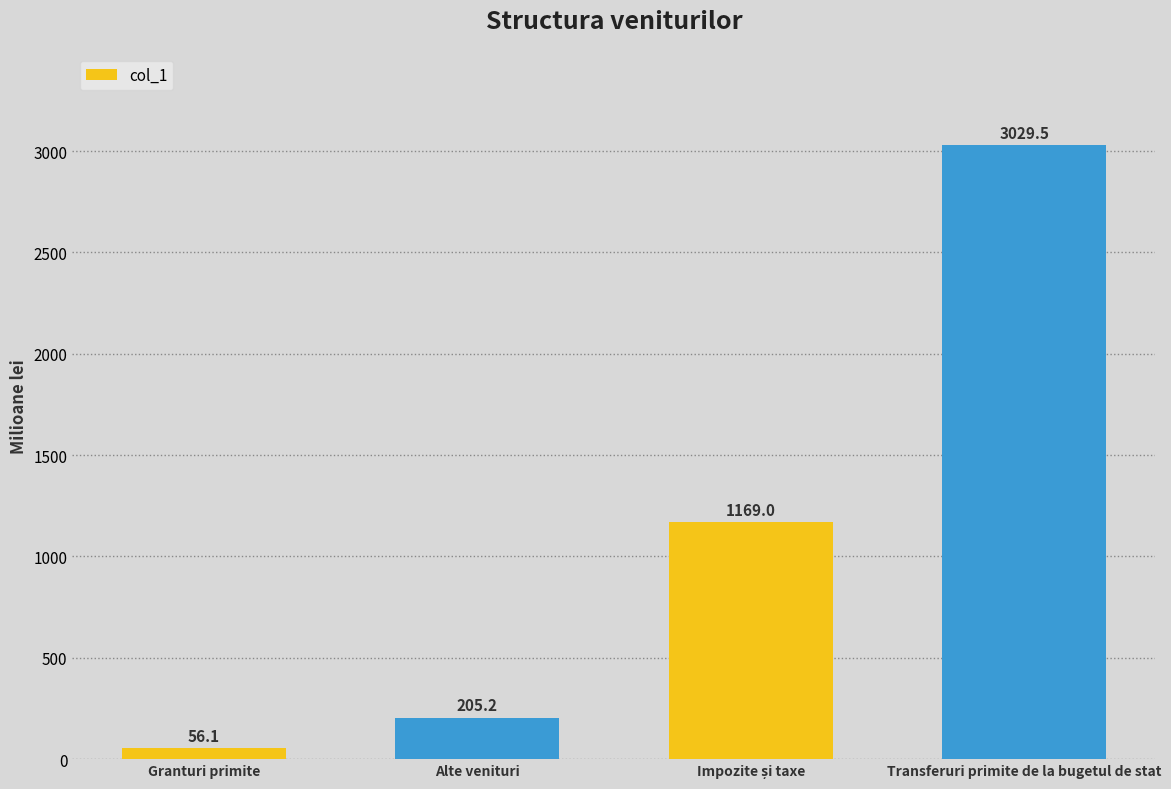

Reading left to right, list all the values displayed in this chart.

56.1	205.2	1169.0	3029.5